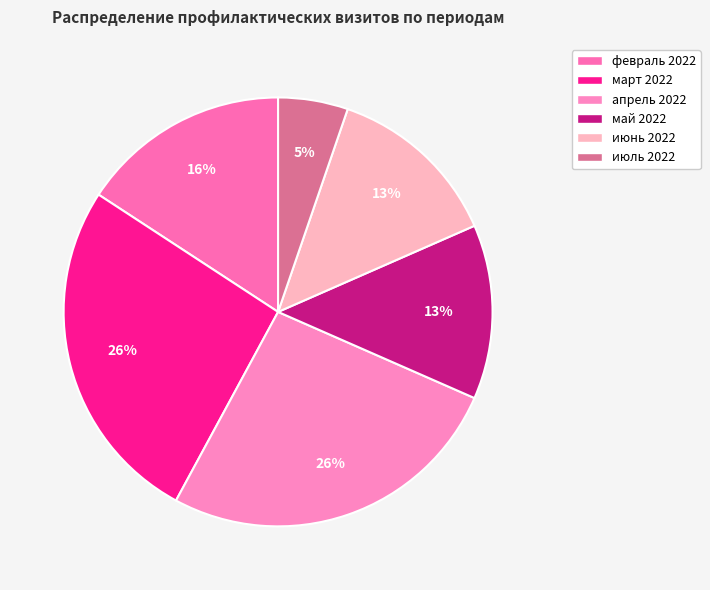

How many slices are in this pie chart?

6